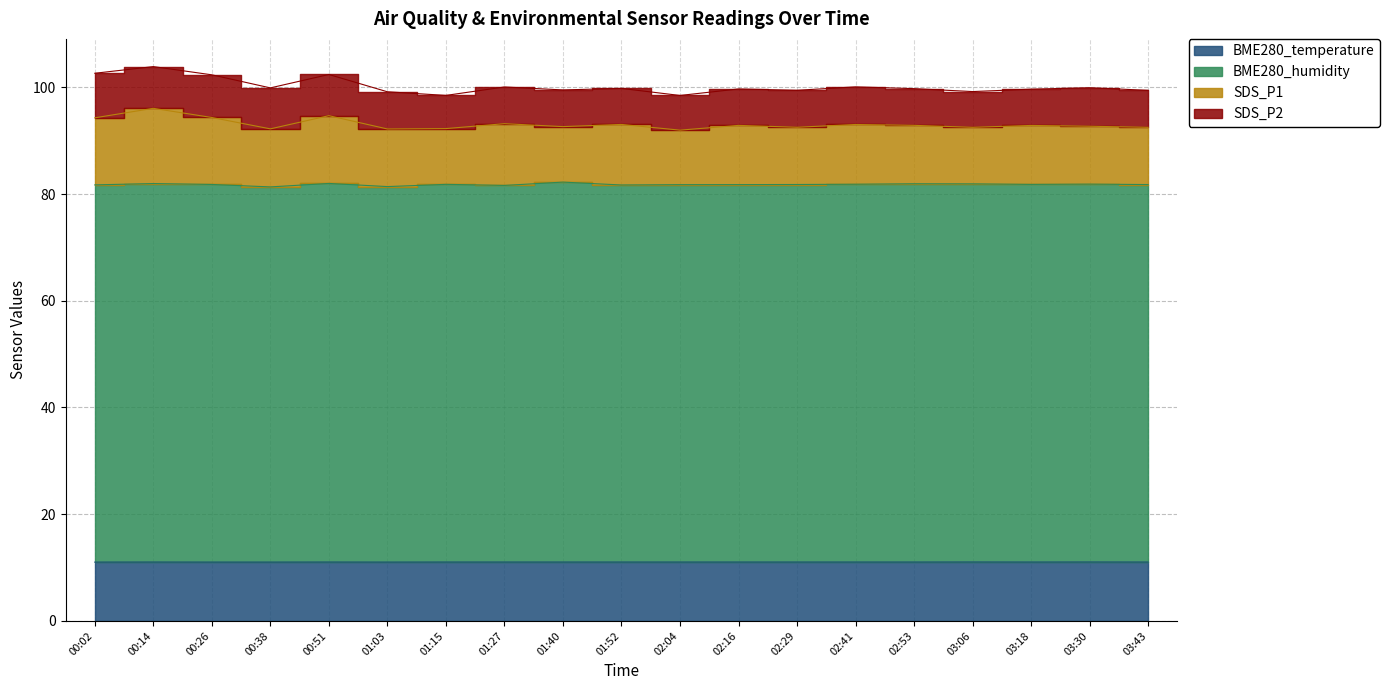

True or false: BME280_temperature has more than 2 points higher than both neighbors.

True